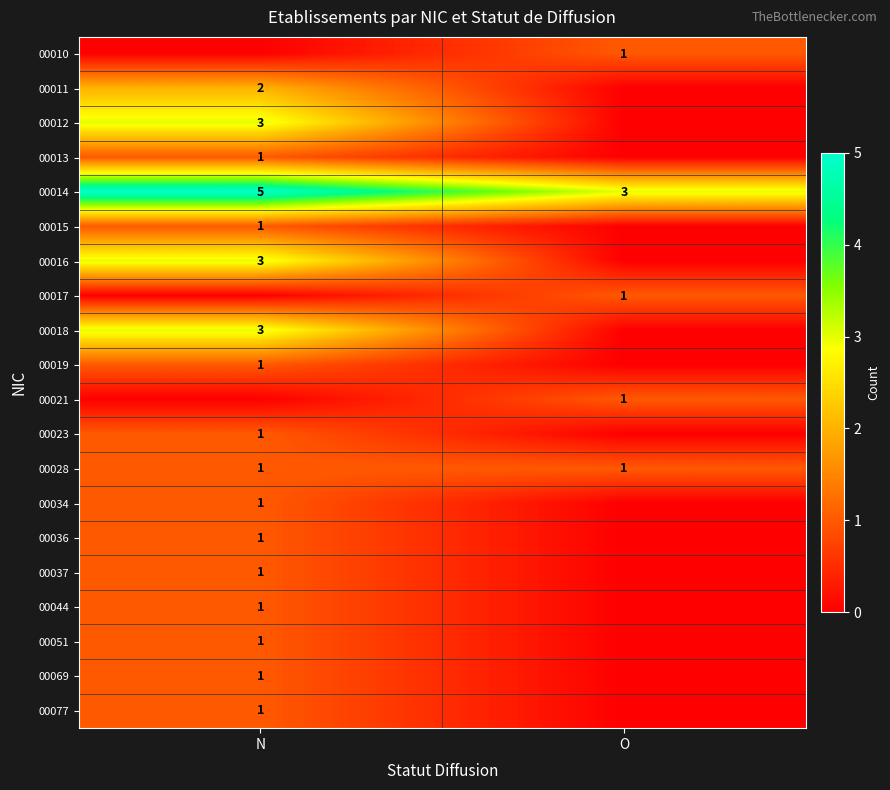

The value of 00018 at N is 3. True or false?

True